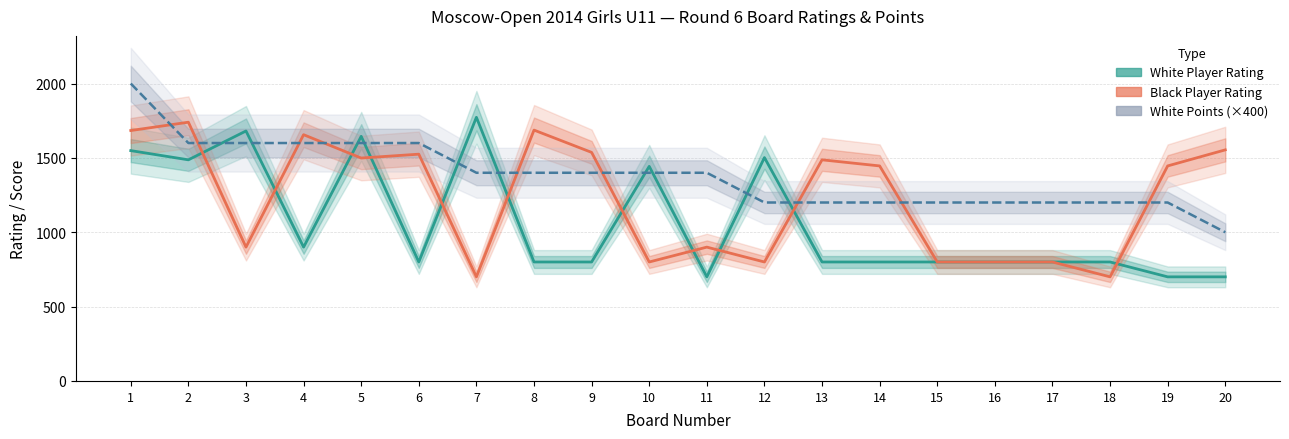

How many White Points (×400) values are between 1200 and 1600?

18